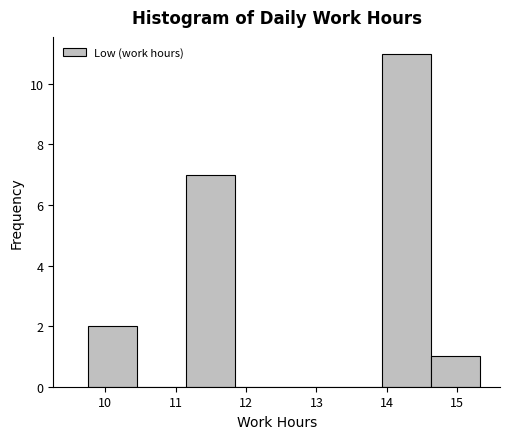

What is the height of the bar covering 11.2 to 11.8 on the x-axis? Neither the bar edges nor the heights are printed on the chart, so give them approximately, as read against the axes.

7